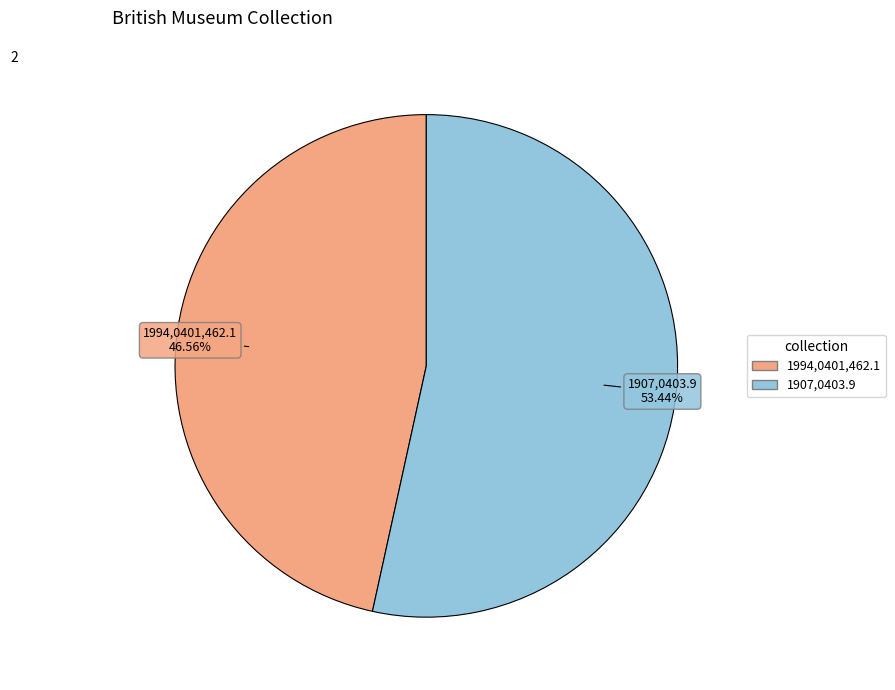

Rank the categories by value from lowest to highest.

1994,0401,462.1, 1907,0403.9